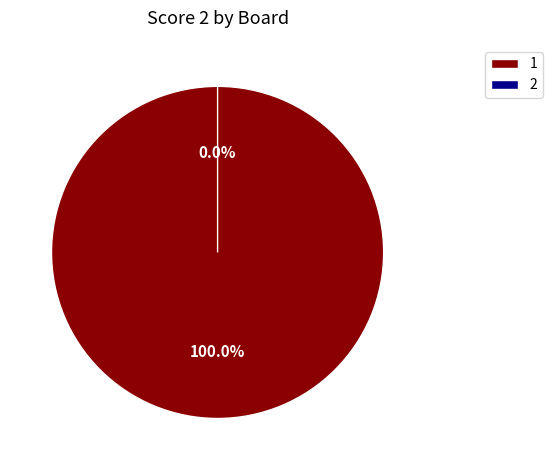

Is 1 the majority of the pie?

Yes